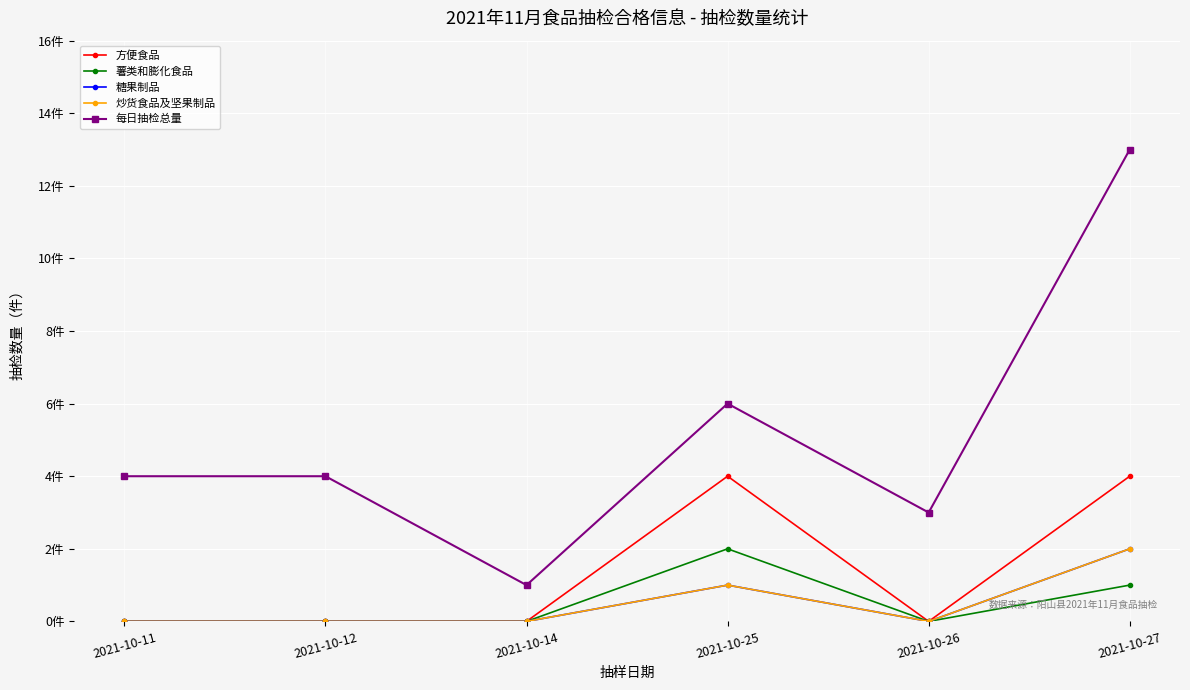

Does the chart have visible grid lines?

Yes